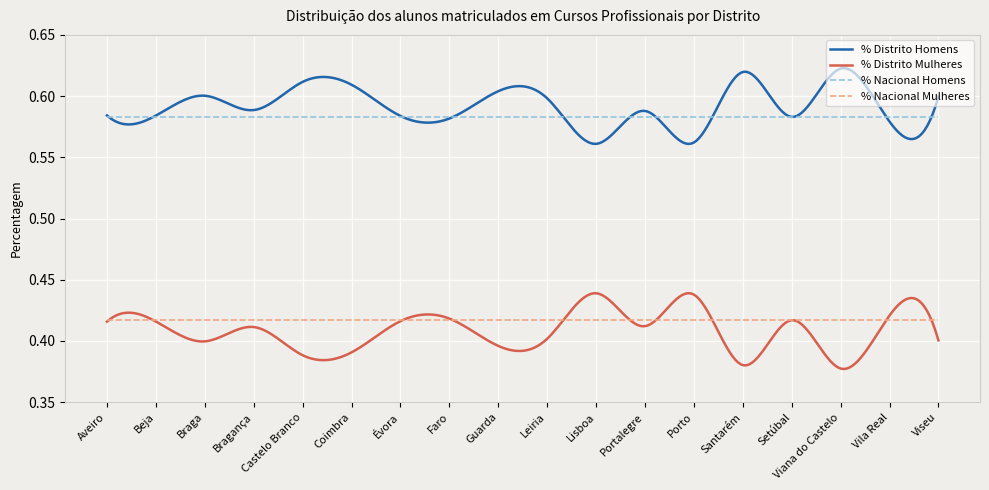

Rank the series by their maximum value, from highest to lowest.

% Distrito Homens, % Nacional Homens, % Distrito Mulheres, % Nacional Mulheres